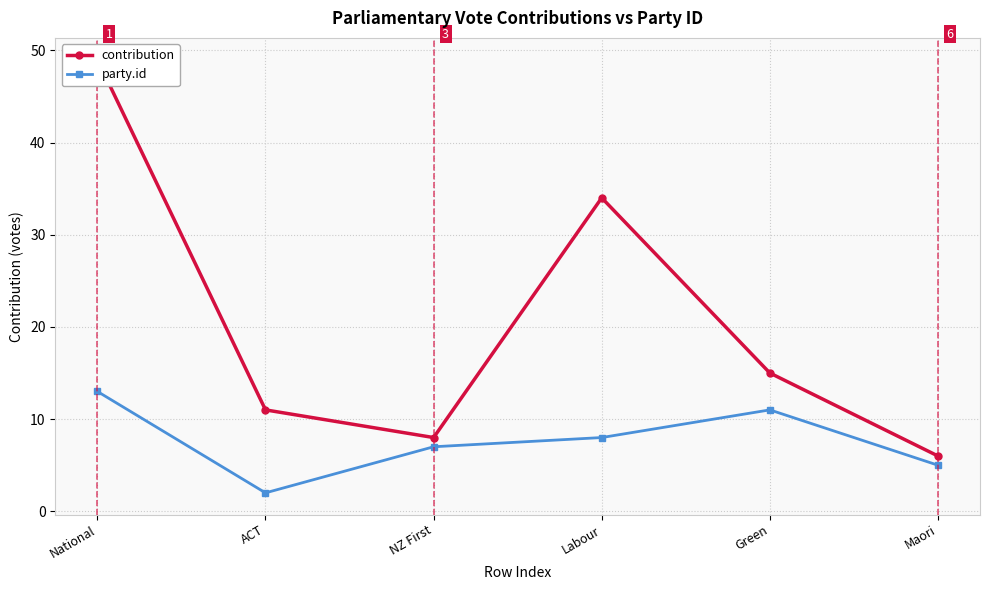

How many data points does each series have?

6